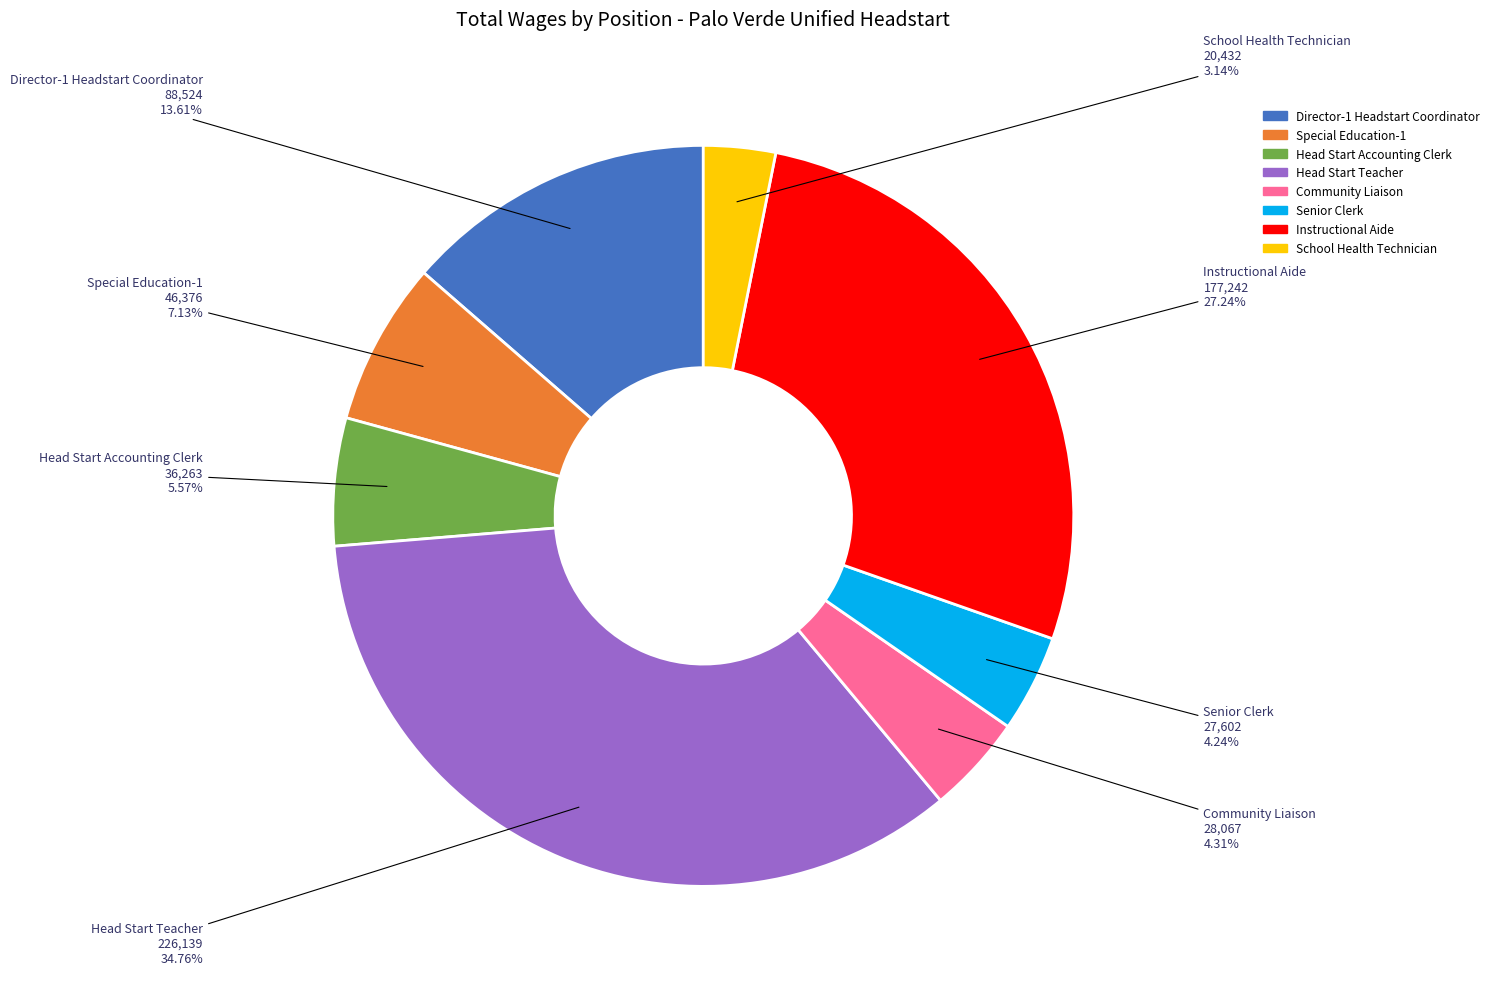

True or false: Special Education-1 accounts for 20% of the total.

False